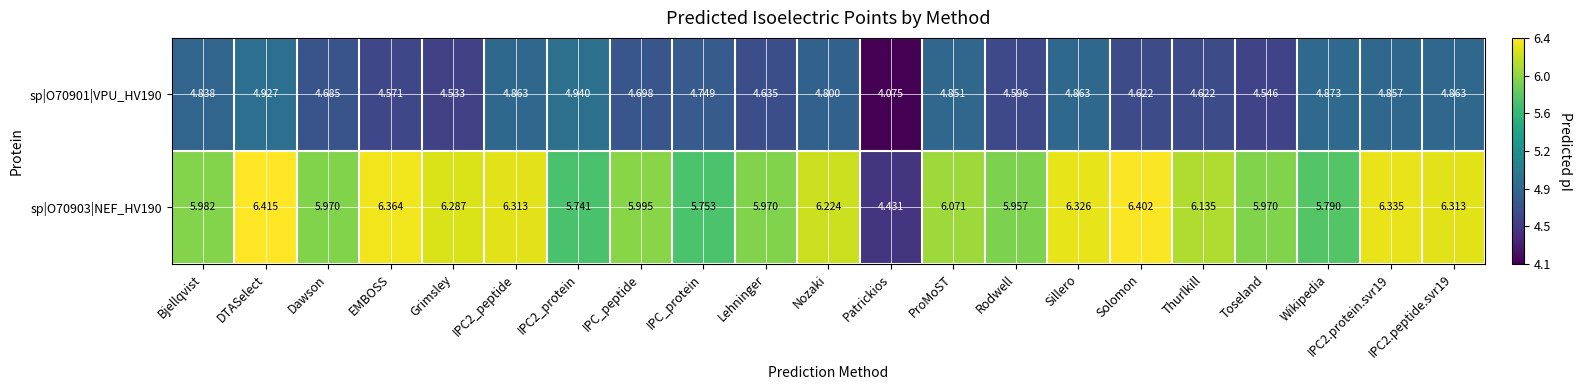

Where does the sp|O70903|NEF_HV190 series first go above 6?

DTASelect